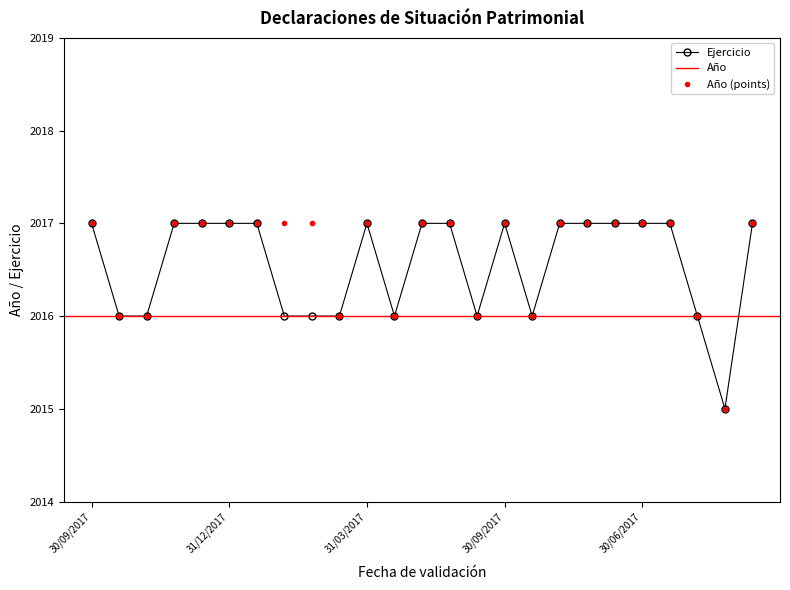

What is the difference between the maximum and minimum values in the Ejercicio series?

2